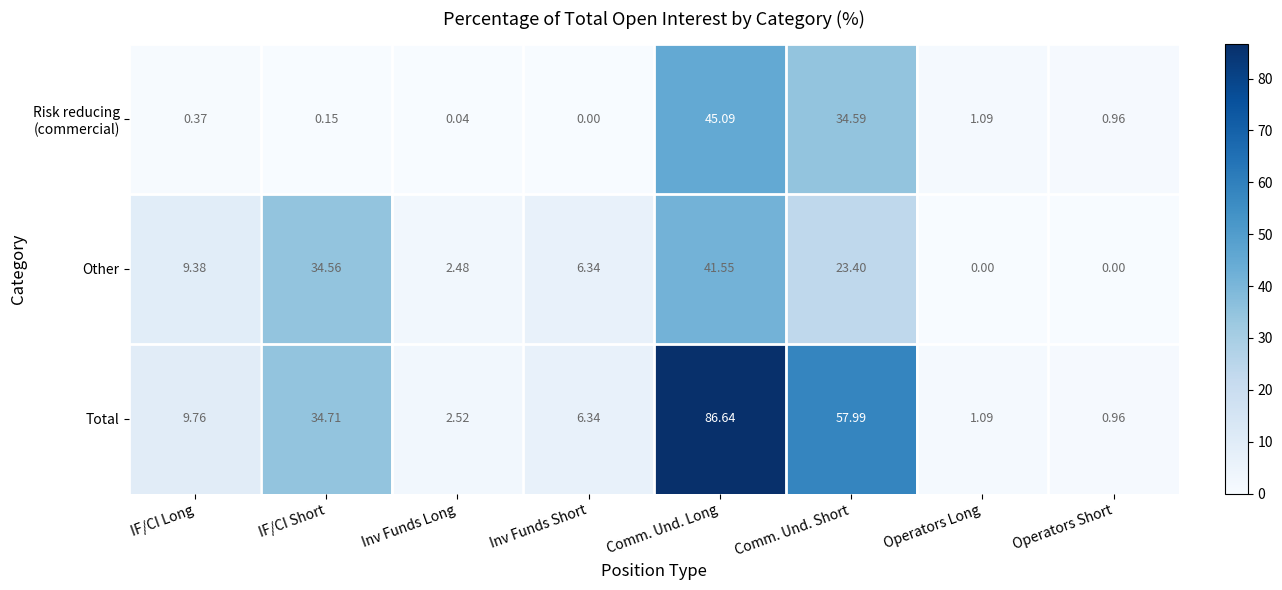

Between Inv Funds Long and Operators Long, which series saw the biggest shift?

Other